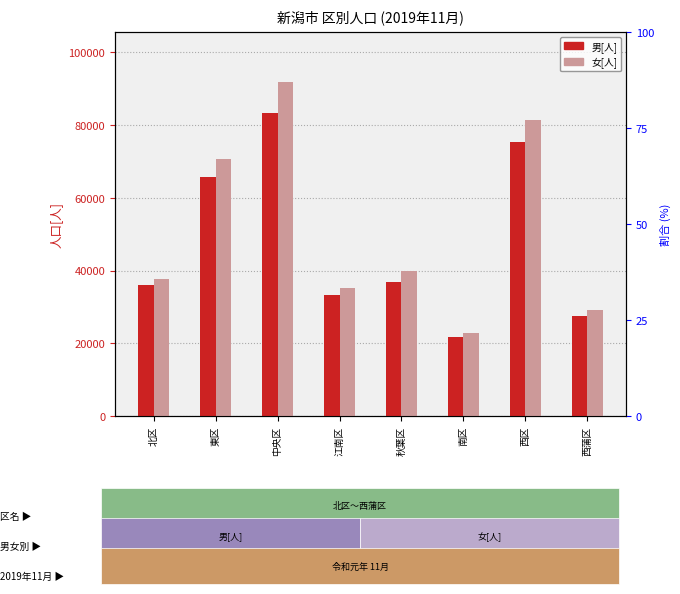

At 北区, list the series in order from largest to smallest.

女[人], 男[人]